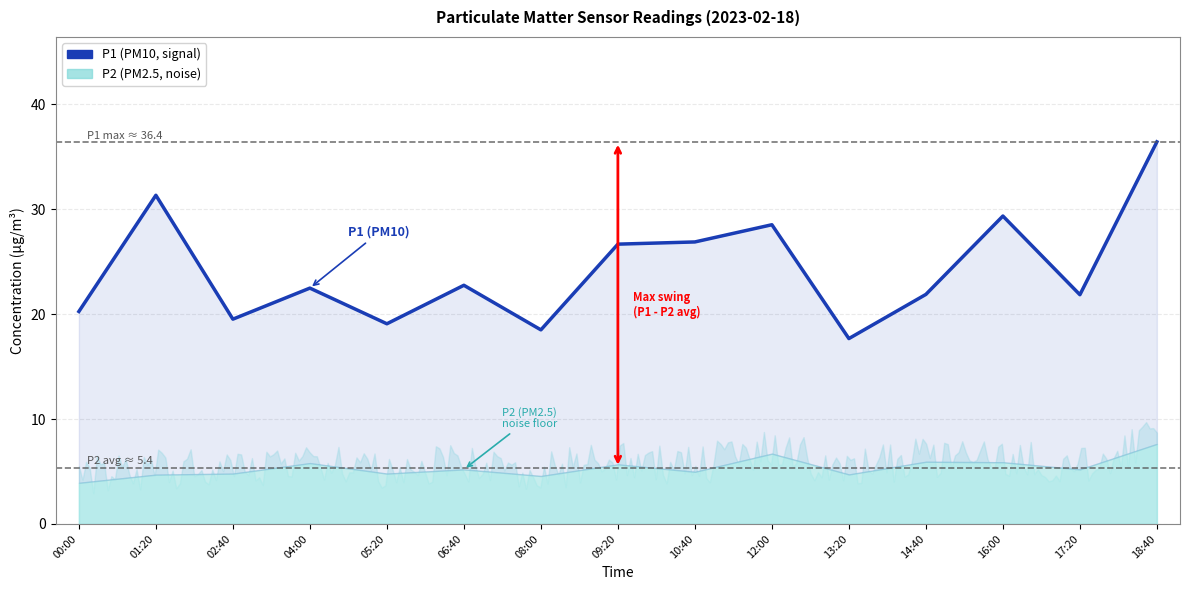

What is the change in value from 02:40 to 12:00?

+9.0